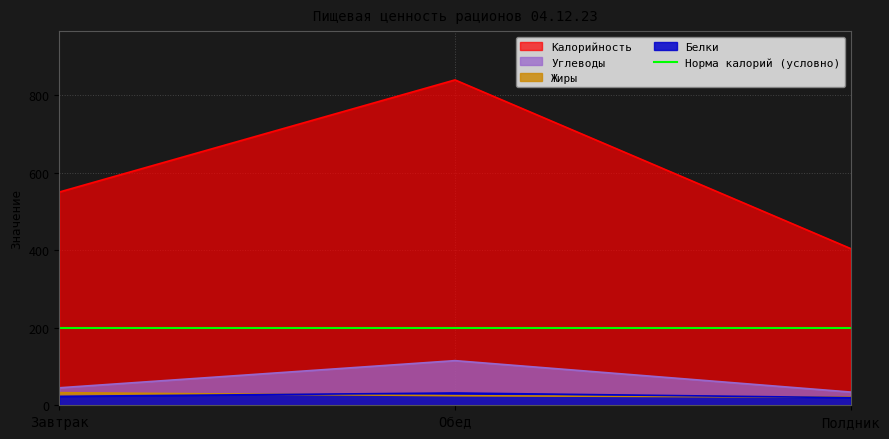

At how many categories does at least one series exceed 524?

2